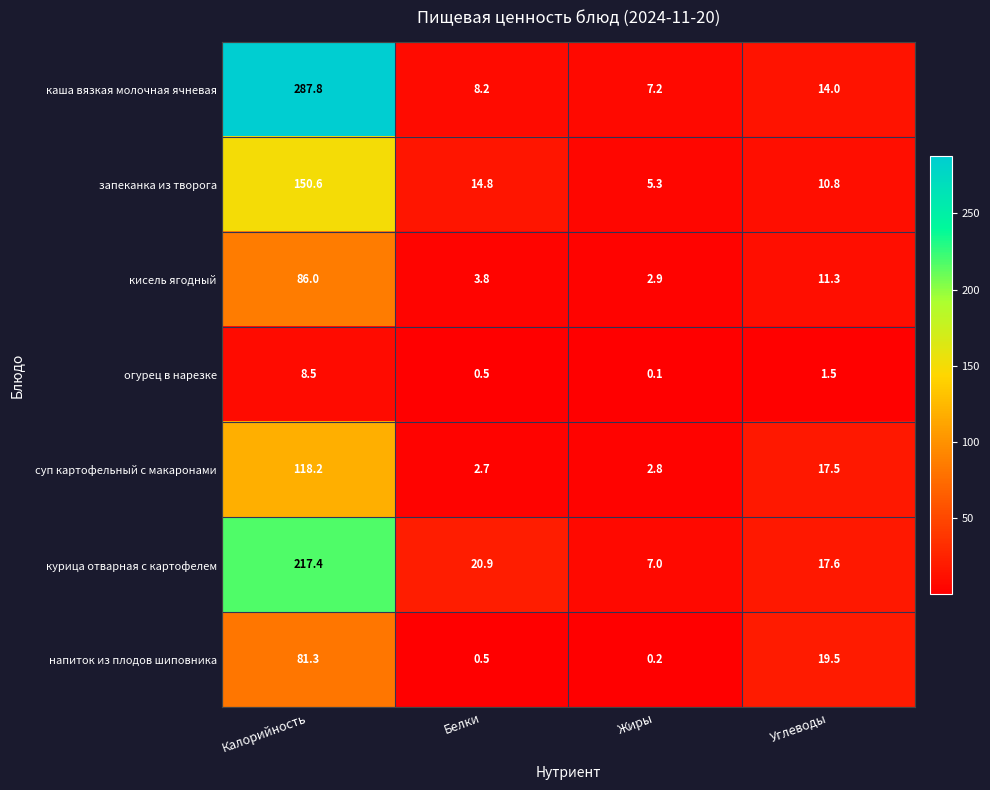

What is the spread (max minus min) of values at Белки?

20.4